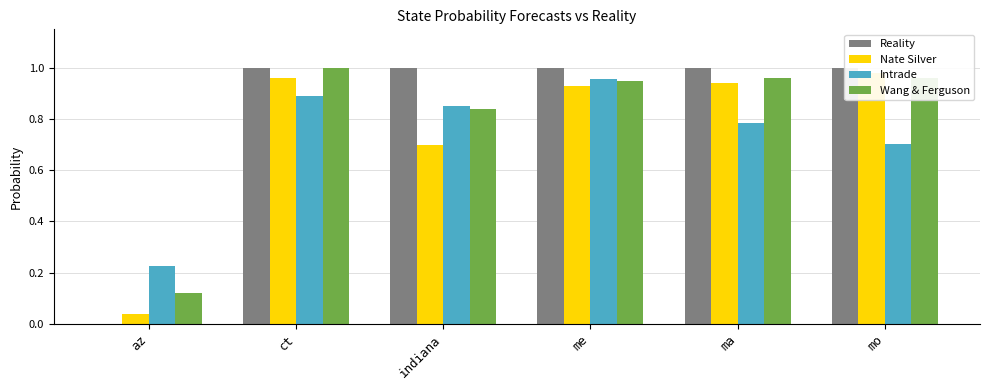

How many bars are there in each group?

4